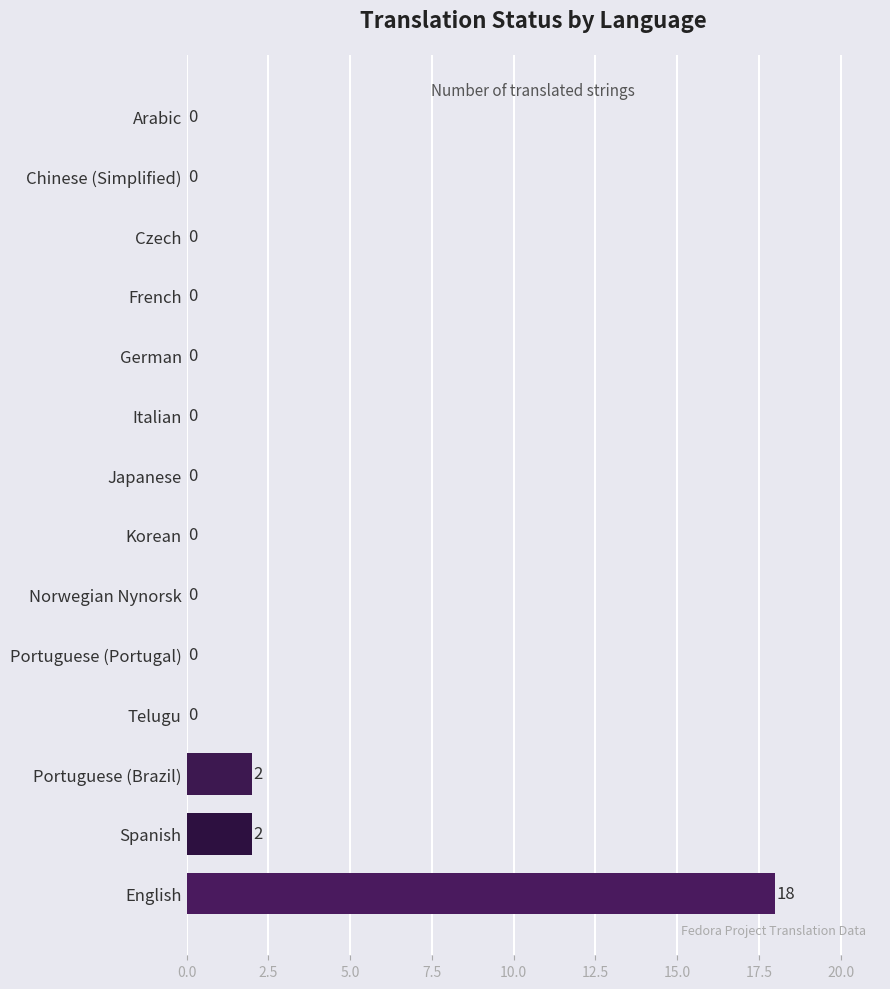

What is the sum of all values?

22